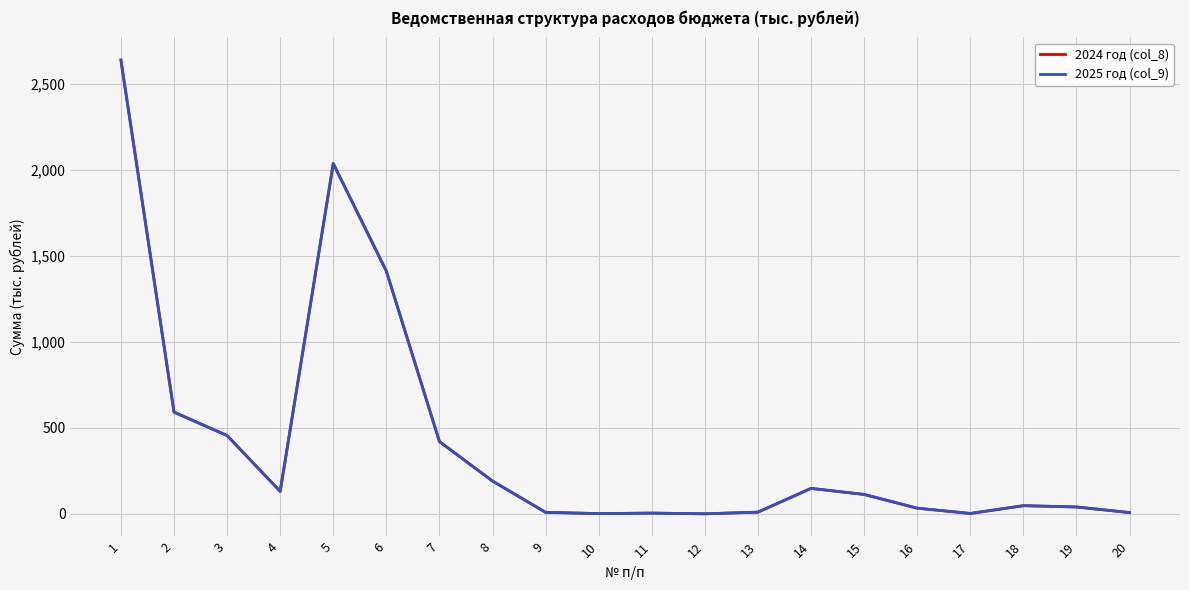

Does the chart display data point markers on the line(s)?

No